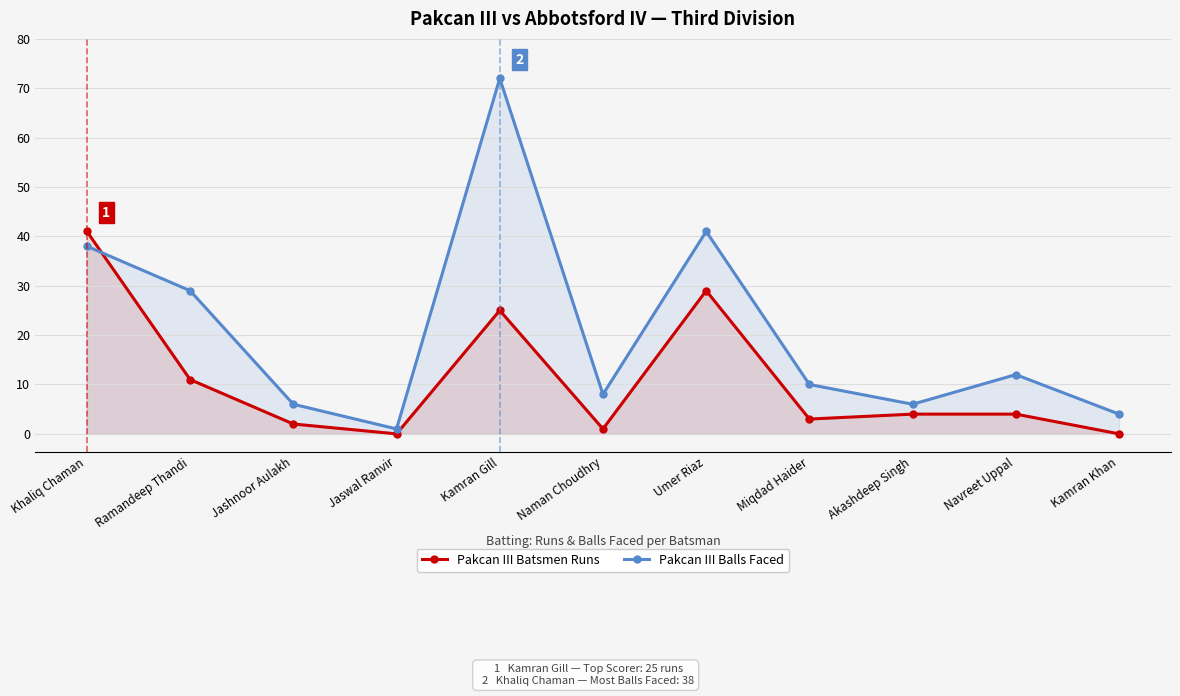

How many lines are shown in the chart?

2